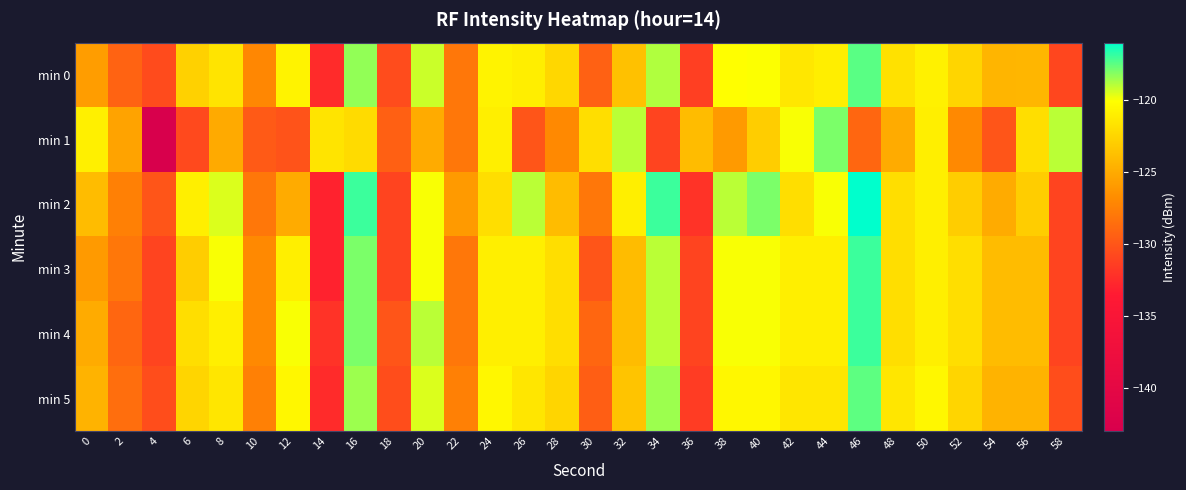

Between 4 and 54, which is larger?

54